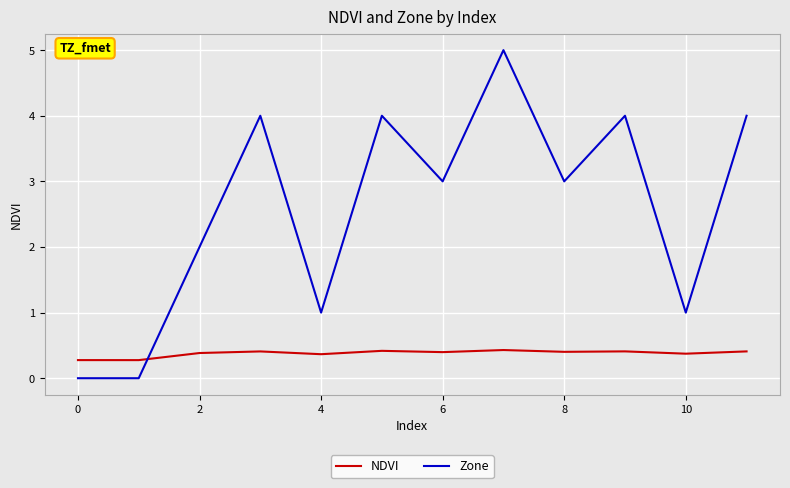

What is the lowest value of the NDVI series?

0.3